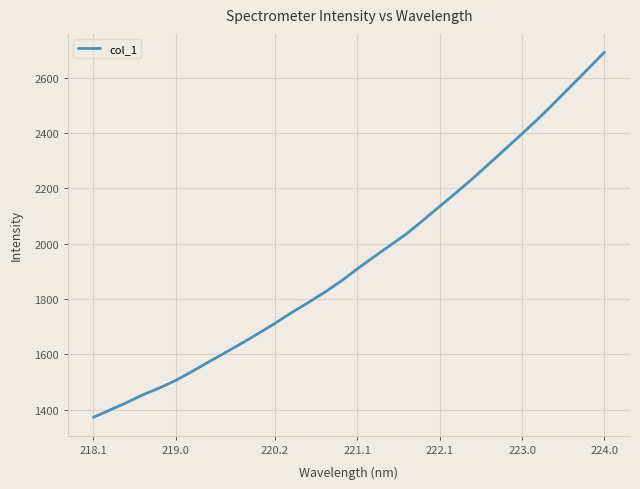

What is the difference between the maximum and minimum values?

1320.3